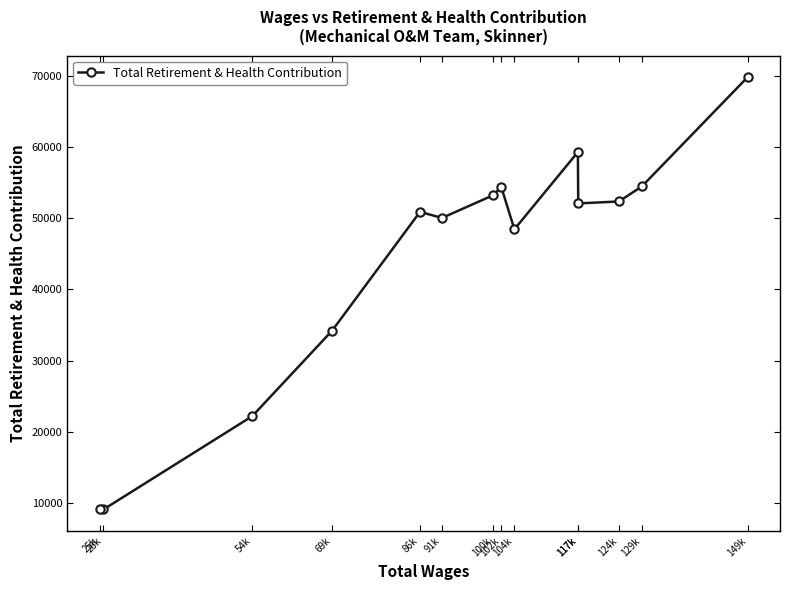

How many lines are shown in the chart?

1